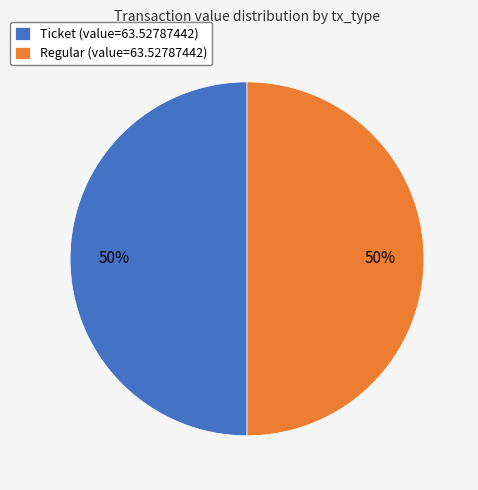

To the nearest percent, what is the average slice percentage?

50%